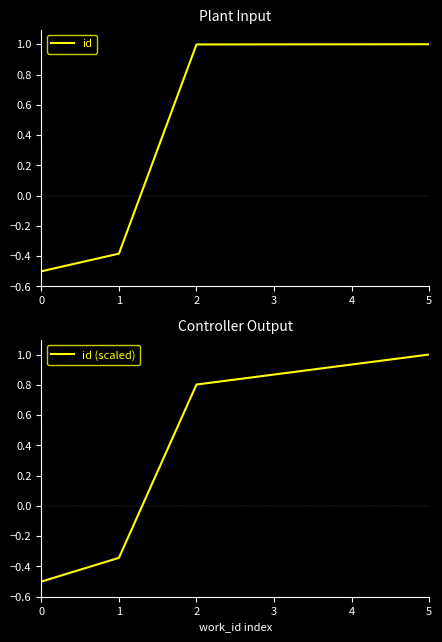

Which series has the largest total across all categories?

id